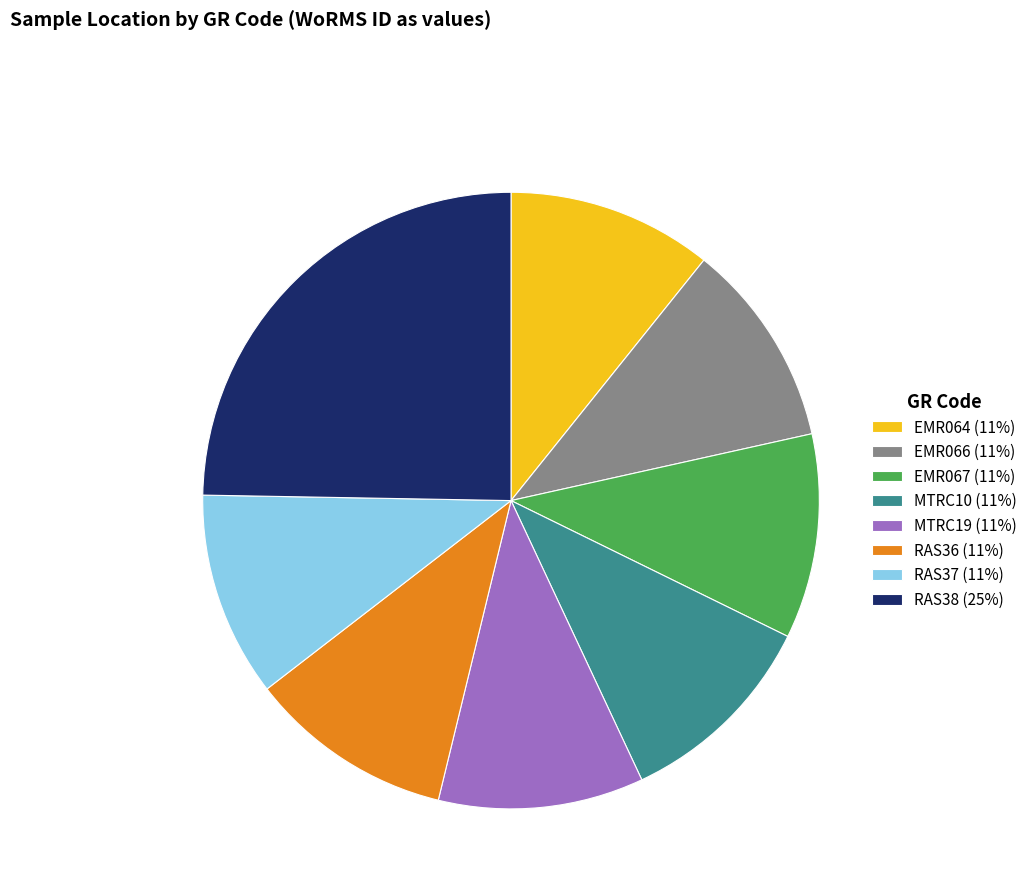

Combined, do RAS37 (11%) and MTRC10 (11%) account for over 50%?

No